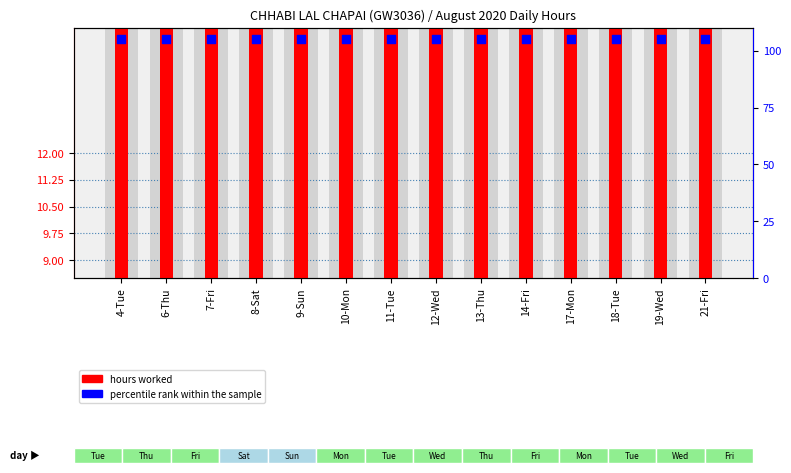

Which series reaches the minimum Y coordinate?

hours worked